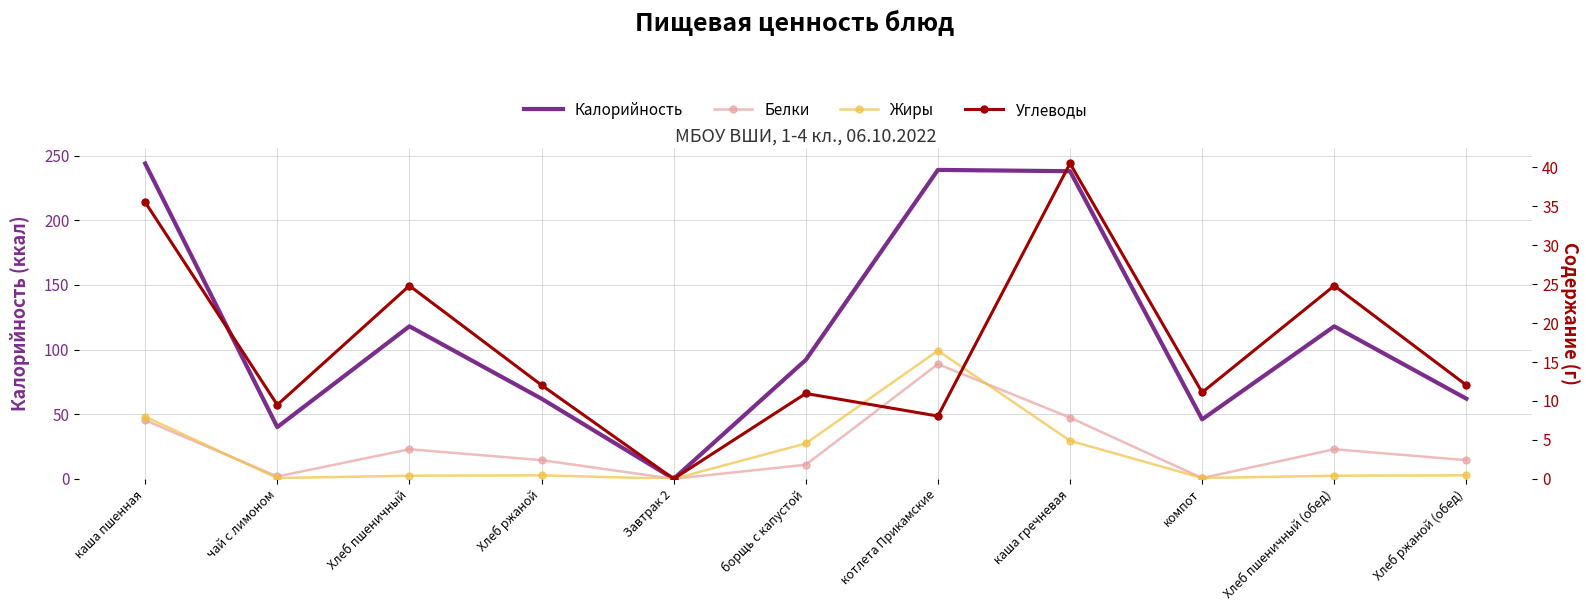

How many values in the Углеводы series are below 12?

5